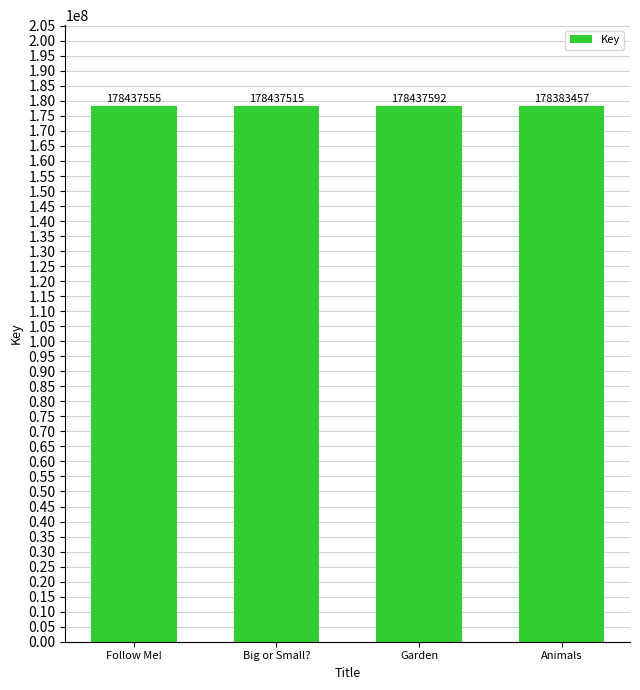

Which label corresponds to the smallest value in the chart?

Animals